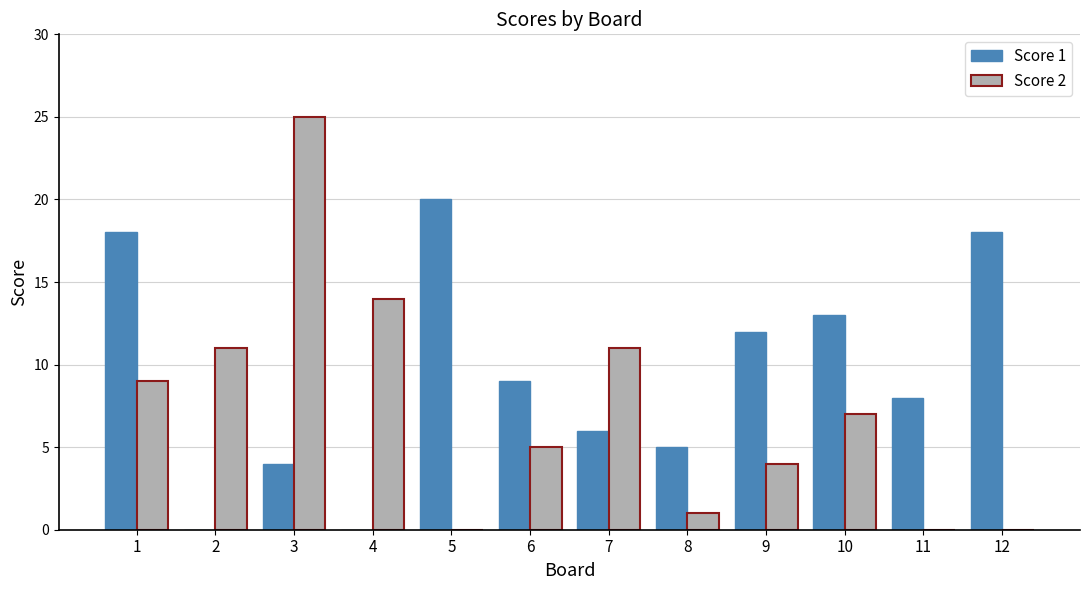

What is the highest value of the Score 2 series?

25